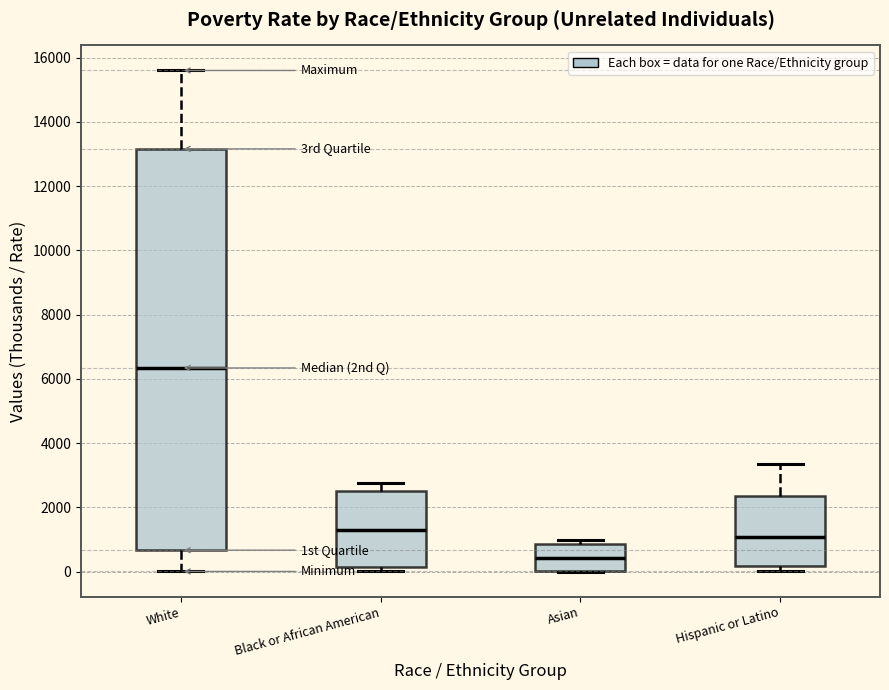

Reading left to right, transcribe this box plot: for each box, give where its median line is, the range the box spans, and where its two whiskers end, as read against the y-axis. The values are not printed on the chart, so give them approximately, as read against the axis.

White: median 6400, box 600 to 13200, whiskers 0 to 15600
Black or African American: median 1200, box 200 to 2600, whiskers 0 to 2800
Asian: median 400, box 0 to 800, whiskers 0 to 1000
Hispanic or Latino: median 1000, box 200 to 2400, whiskers 0 to 3400